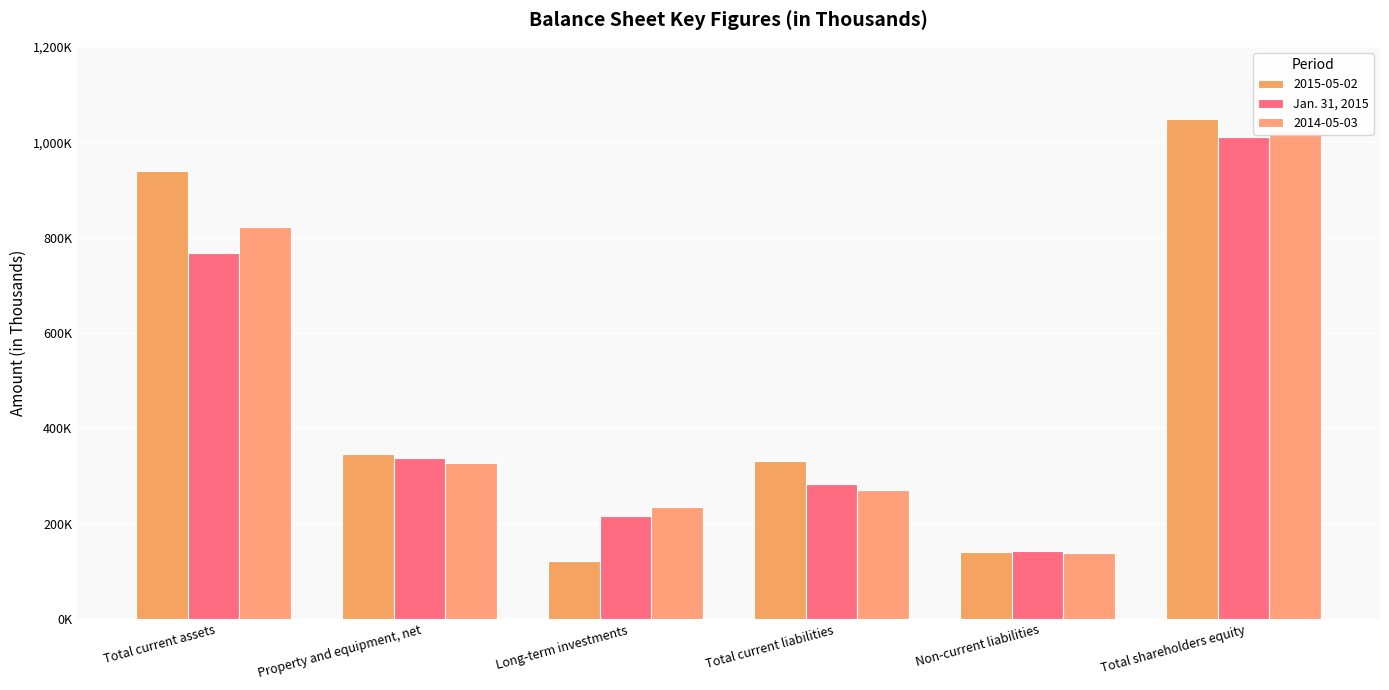

List the labels in order of value, smallest first.

Non-current liabilities, Long-term investments, Total current liabilities, Property and equipment, net, Total current assets, Total shareholders equity